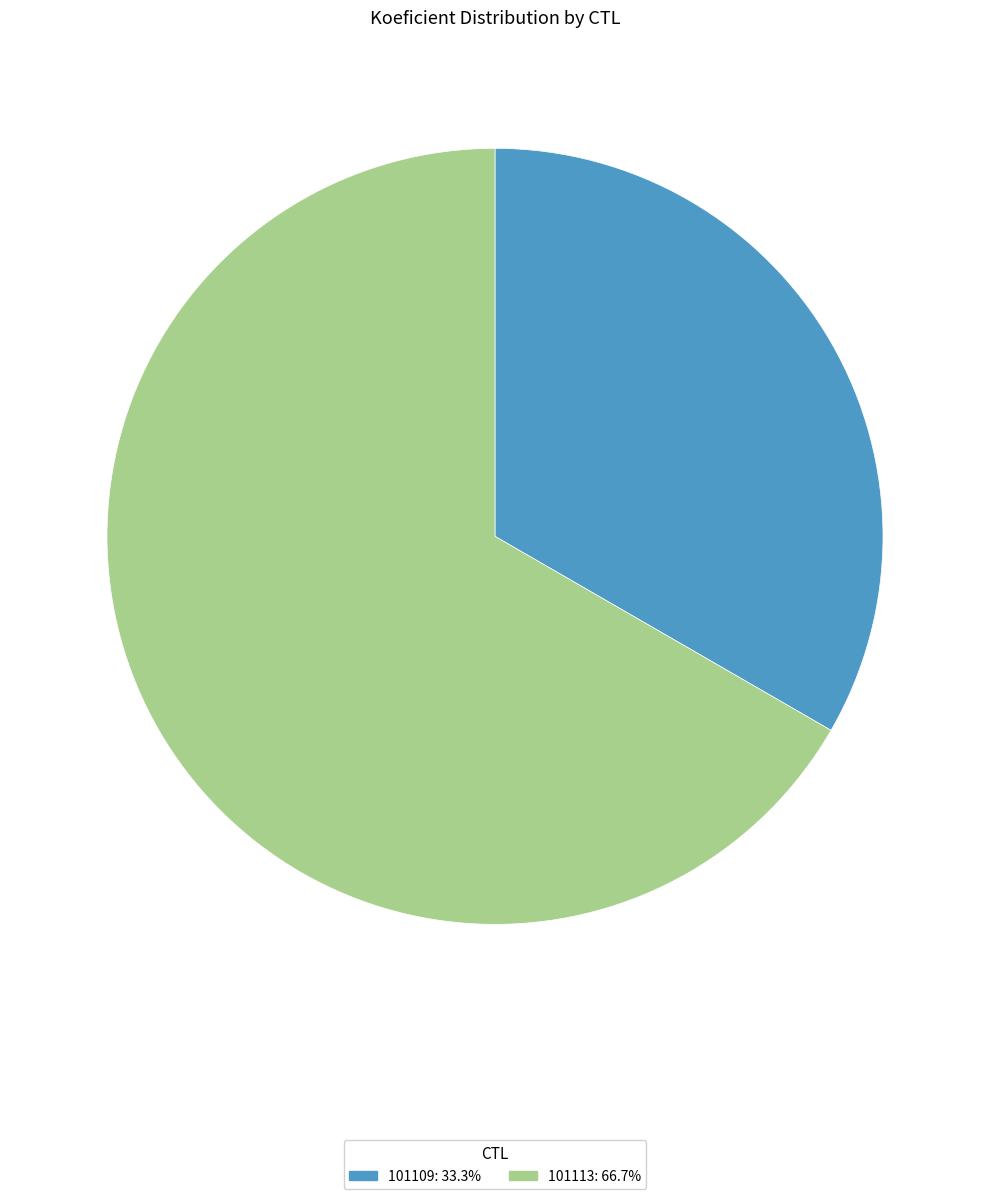

Which category has the biggest portion of the pie?

101113